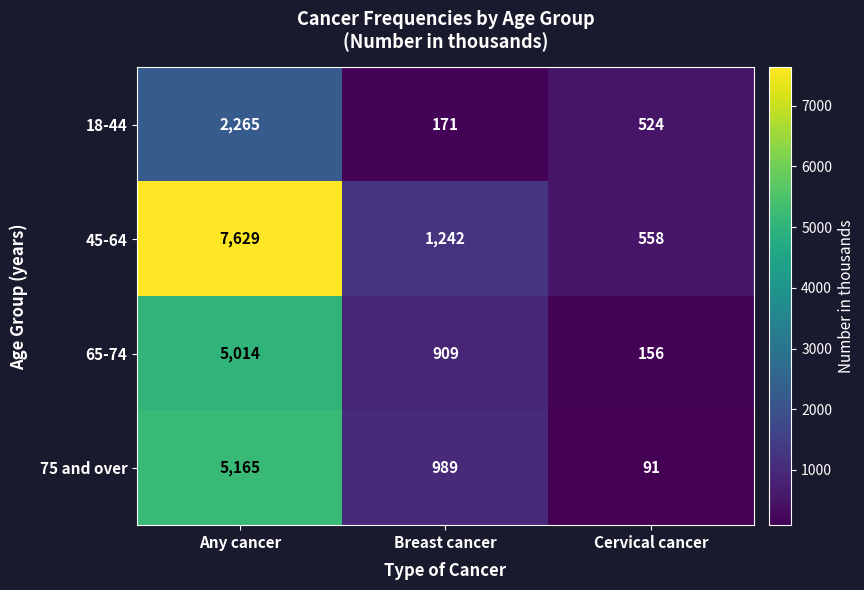

What is the total value across all series at Cervical cancer?

1329